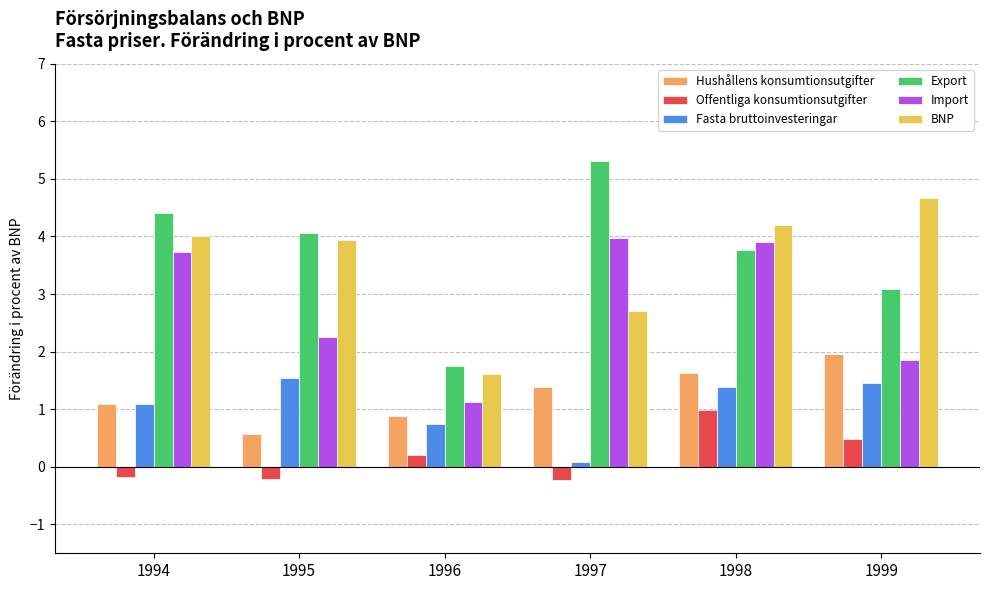

Between 1995 and 1996, which series saw the biggest shift?

BNP